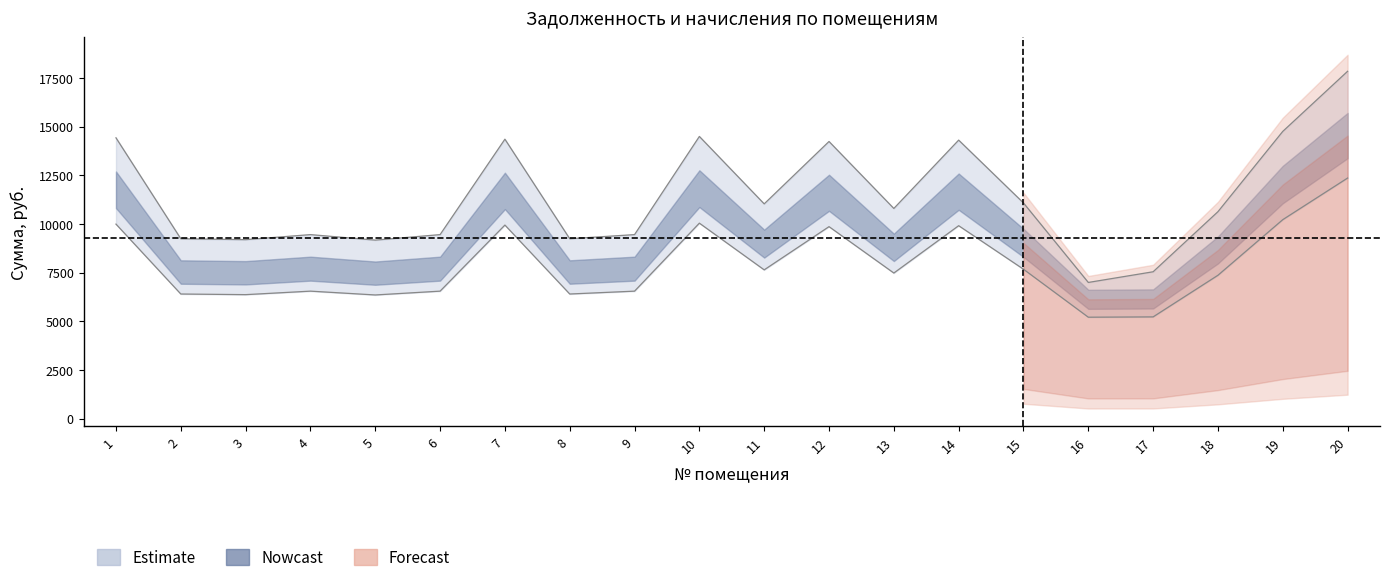

Reading right to left, transcribe all the data shown in this chart.

задолженность: 12354.2	10216.3	7360.3	5222.4	5206.1	7670.4	9906.2	7474.6	9857.3	7637.8	10036.8	6544.3	6397.4	9938.9	6544.3	6348.5	6544.3	6364.8	6397.4	9987.8
начислено: 17836.4	14749.8	10626.5	7539.8	6991.3	11074.1	14302.1	10791.4	14231.4	11027.0	14490.6	9448.4	9236.3	14349.3	9448.4	9165.6	9448.4	9189.2	9236.3	14419.9